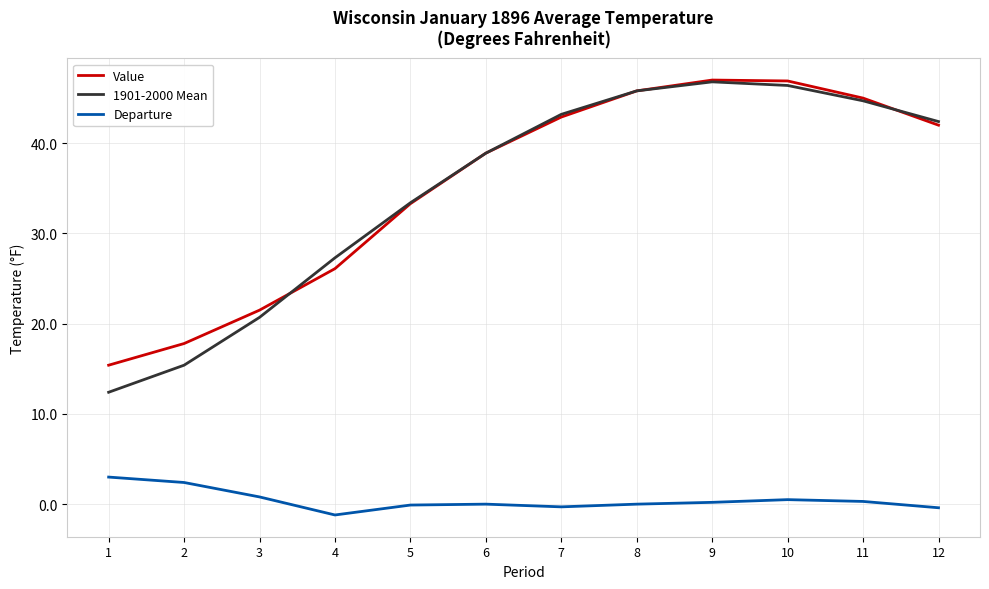

True or false: Value has a value of 31.6 at 10.

False